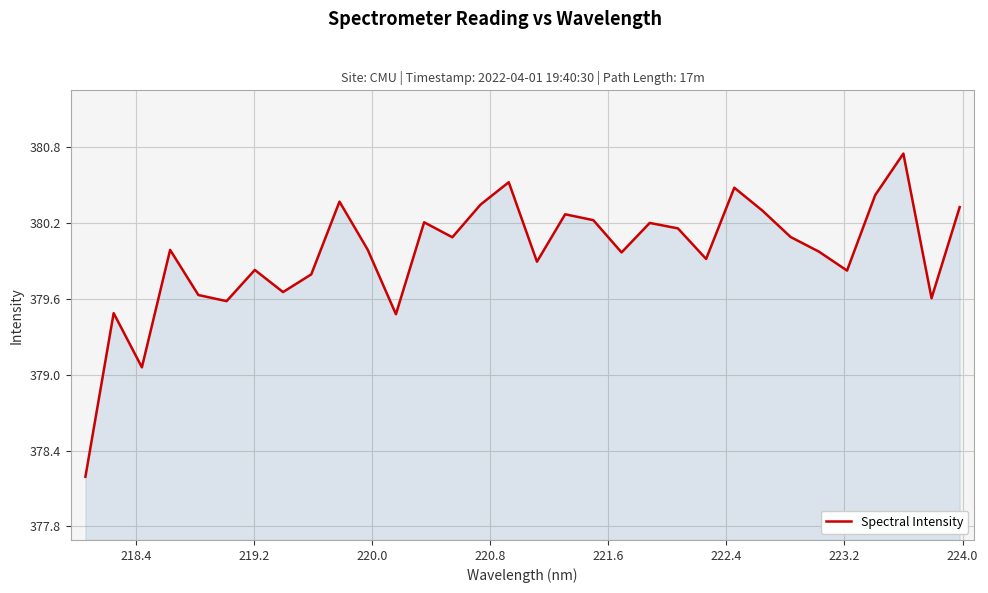

What is the minimum value shown in the chart?

378.2